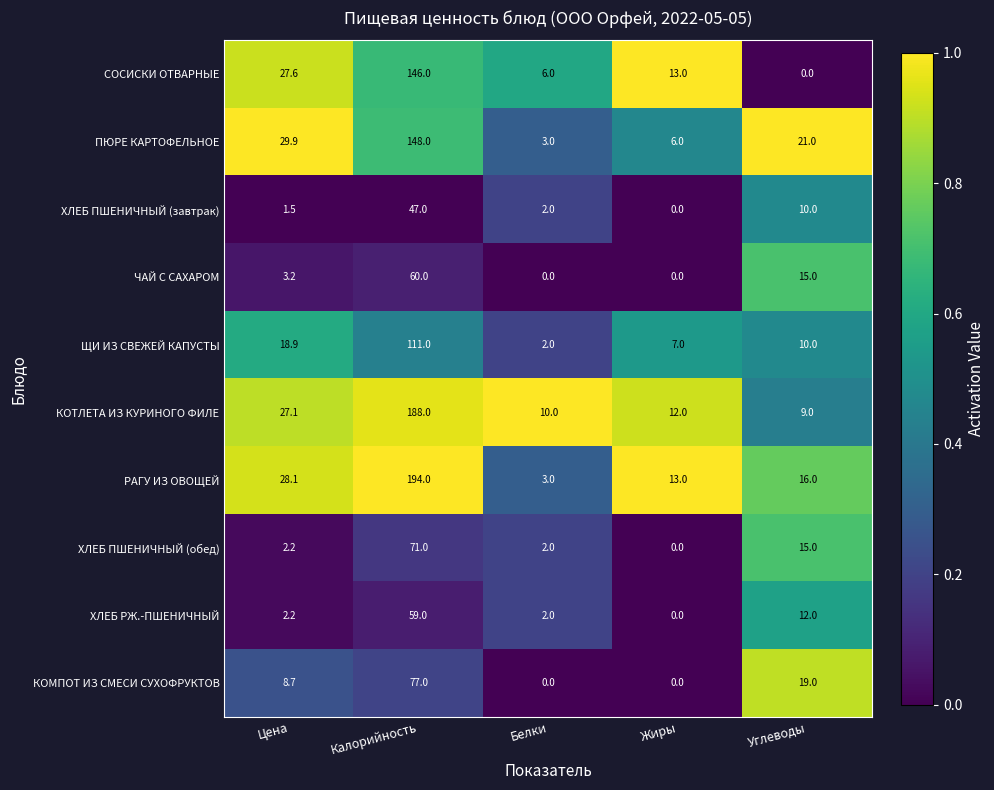

What is the difference between the second highest and second lowest values in the КОТЛЕТА ИЗ КУРИНОГО ФИЛЕ series?

17.1